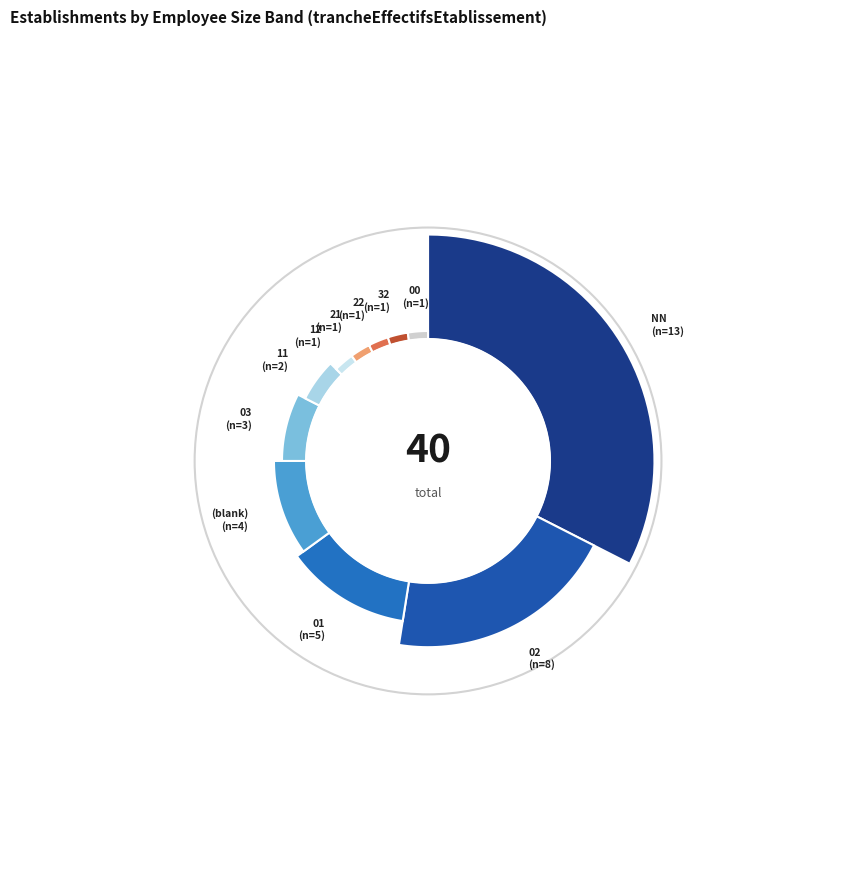

What percentage is the 21 slice, to the nearest percent?

2%